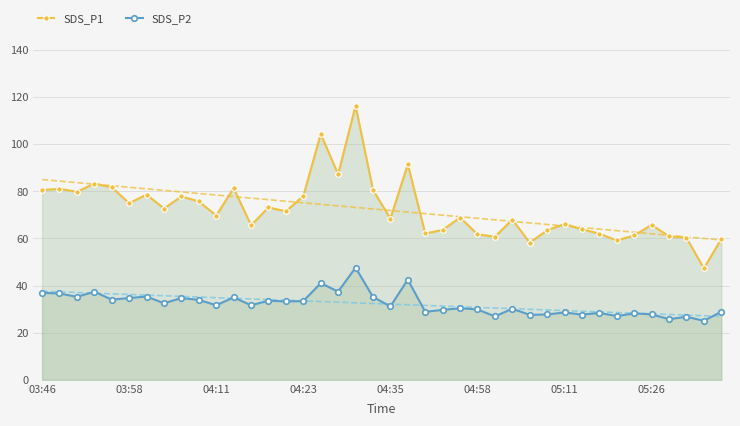

Is it true that SDS_P1 equals 91.5 at 21?

True